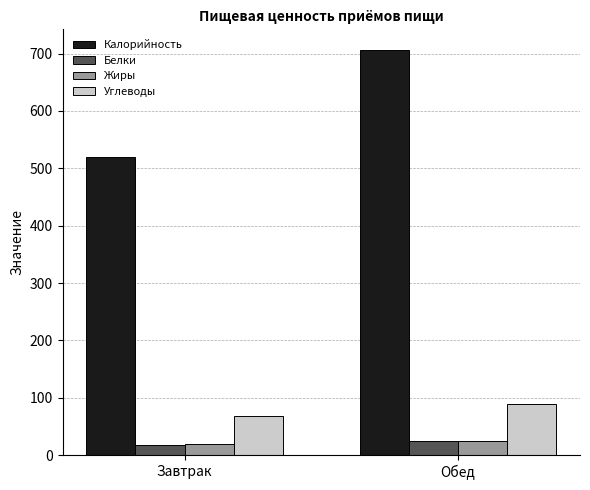

Is the value of Углеводы at Завтрак greater than the value of Белки at Обед?

Yes